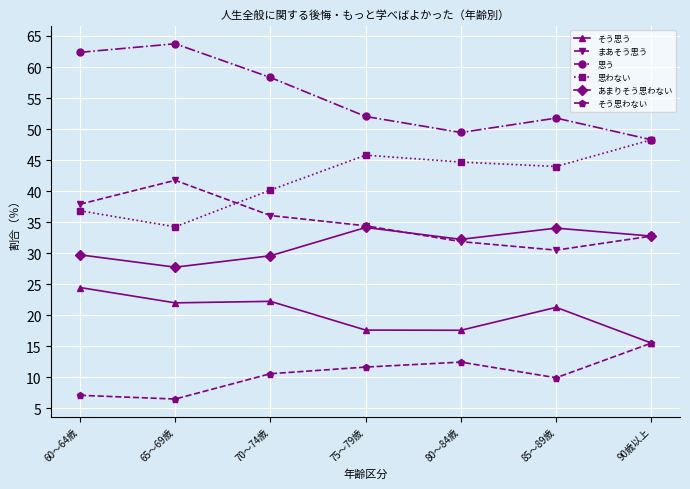

True or false: 思わない and そう思わない cross at least once.

False